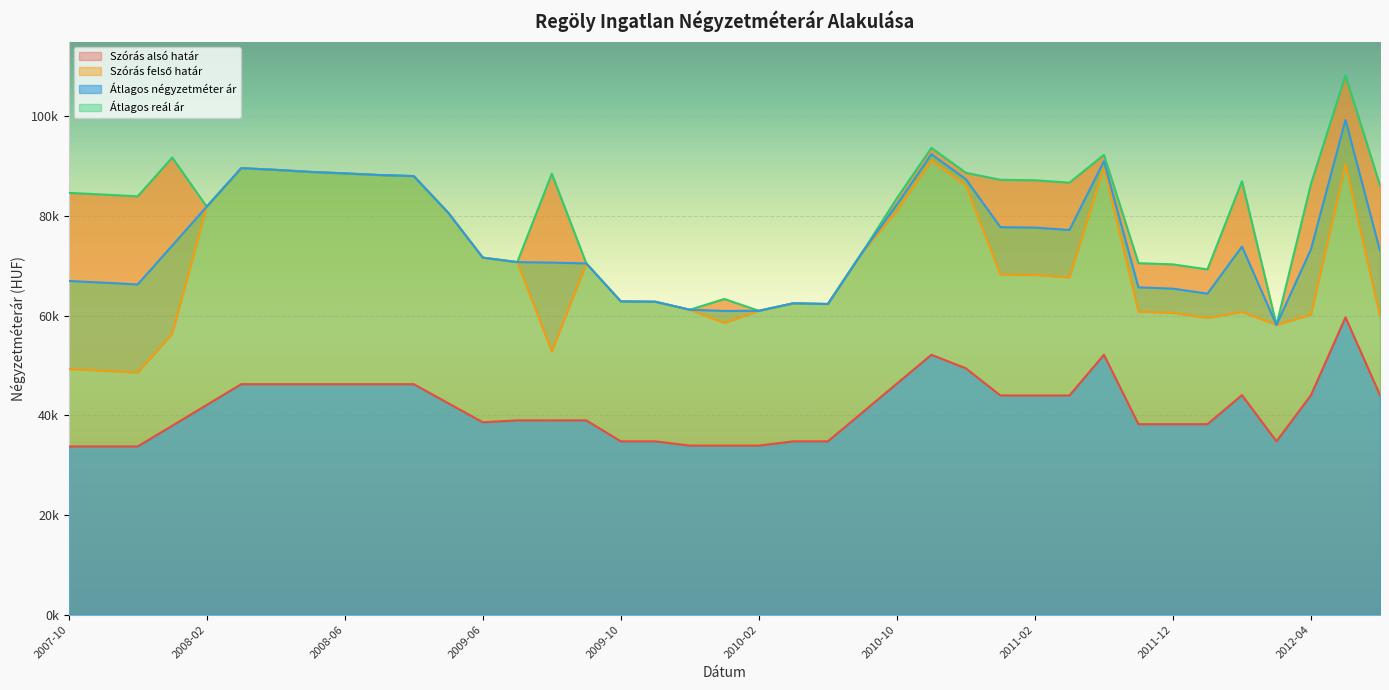

The Szórás alsó határ series shows 32950 at 2008-08. True or false?

False